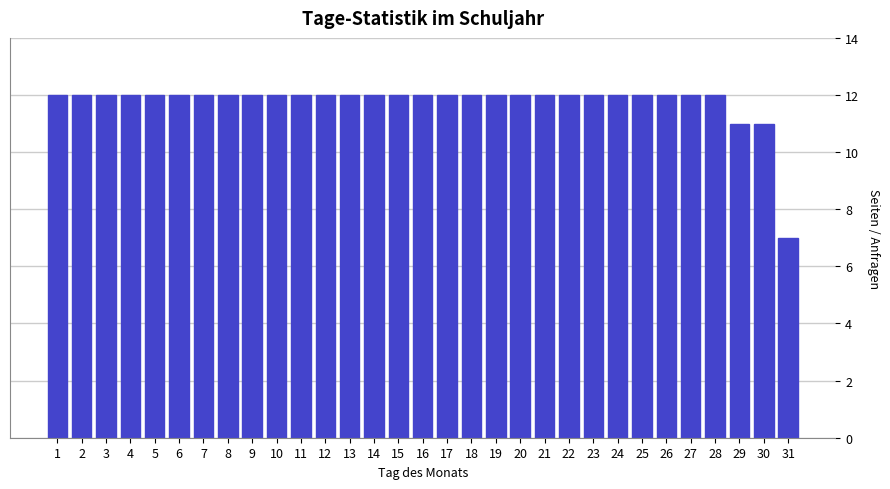

Between 27 and 31, which is larger?

27